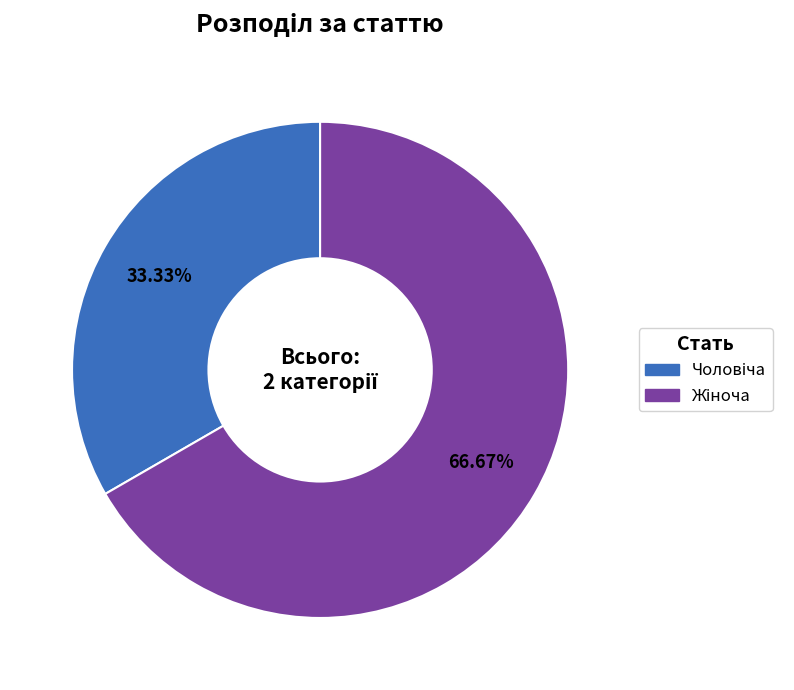

How many slices are in this pie chart?

2